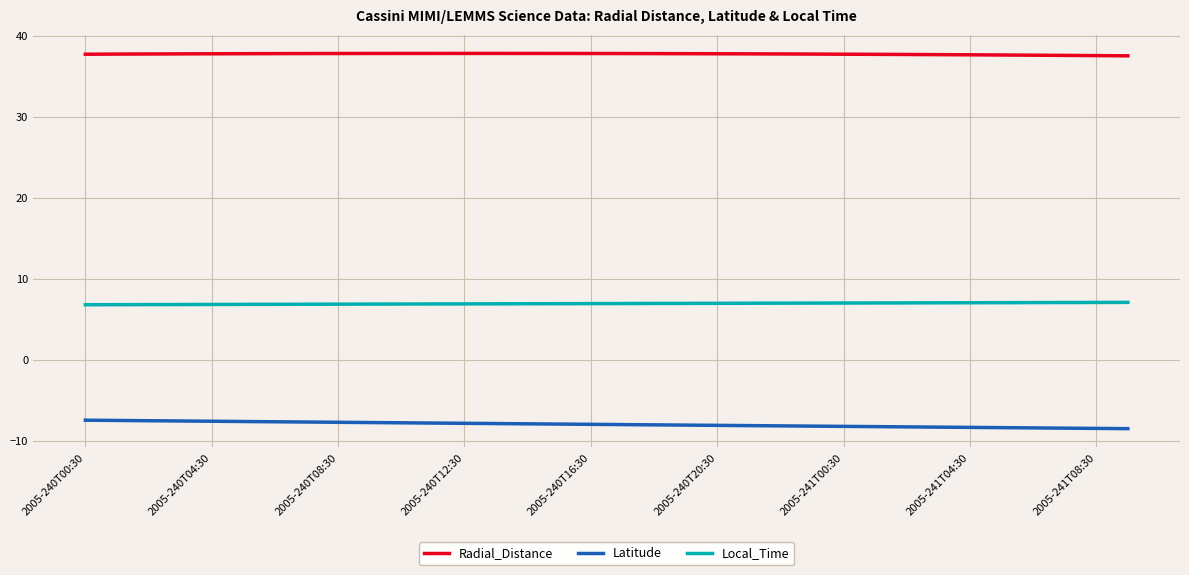

List the series in order of their overall mean, lowest first.

Latitude, Local_Time, Radial_Distance